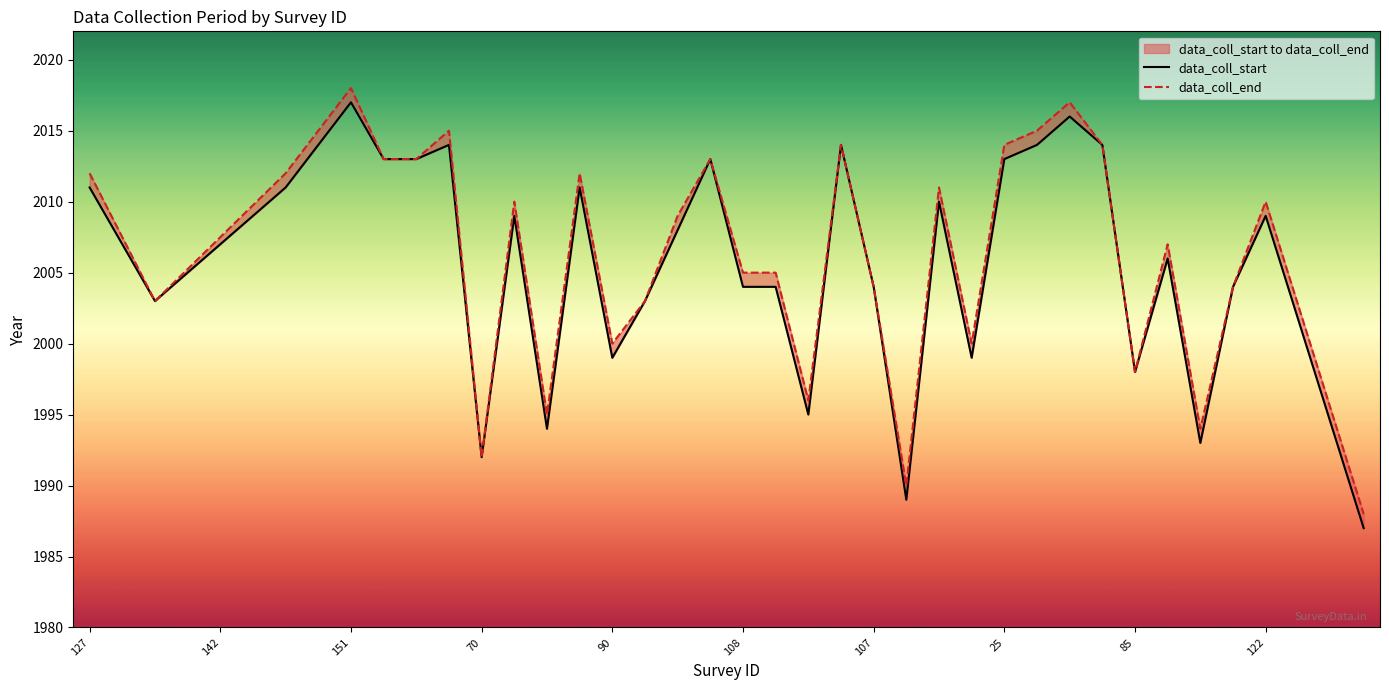

True or false: data_coll_start has a value of 816 at 28.

False